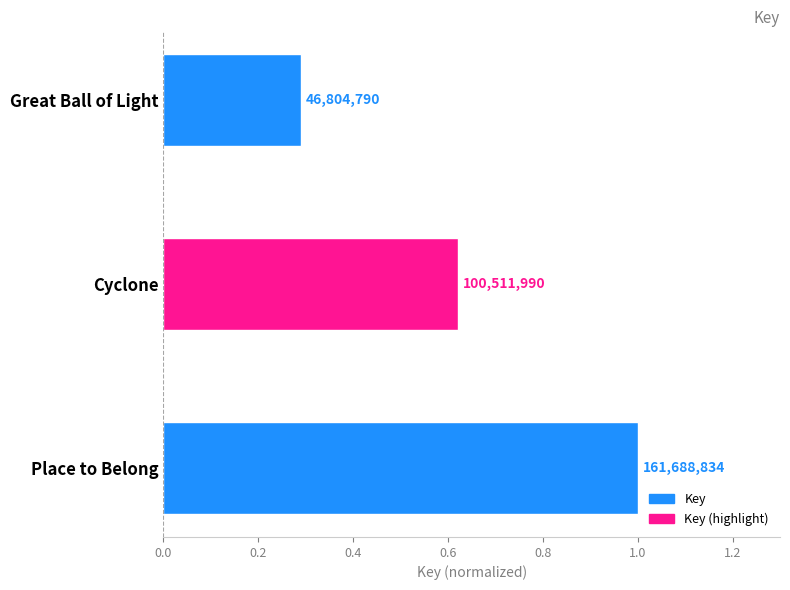

How many bars are there in total?

3